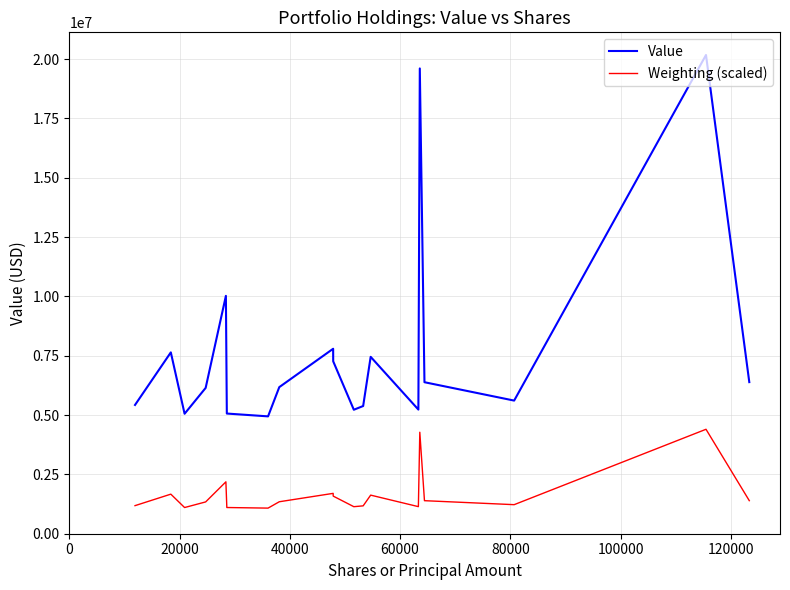

Rank the series by their average value, from lowest to highest.

Weighting (scaled), Value